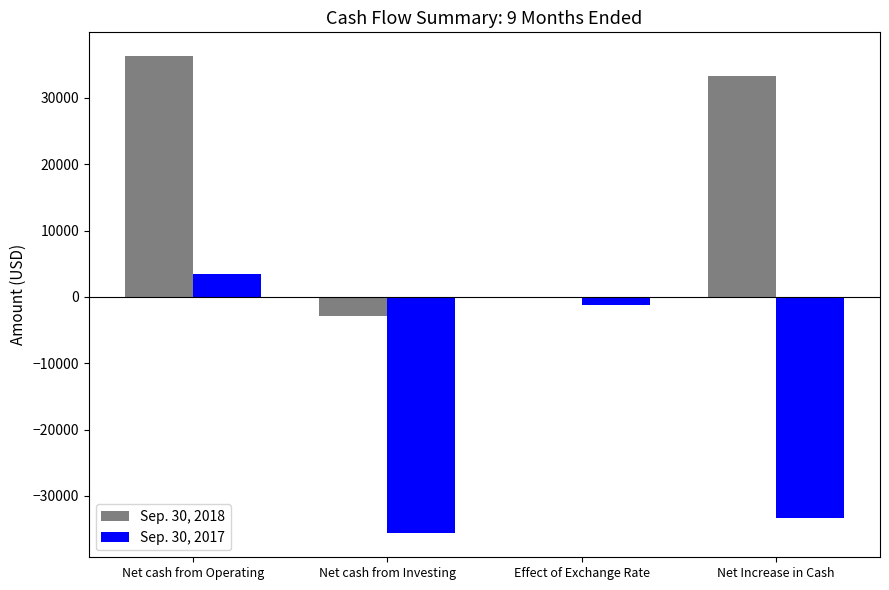

Which series changed the most between Net cash from Investing and Effect of Exchange Rate?

Sep. 30, 2017